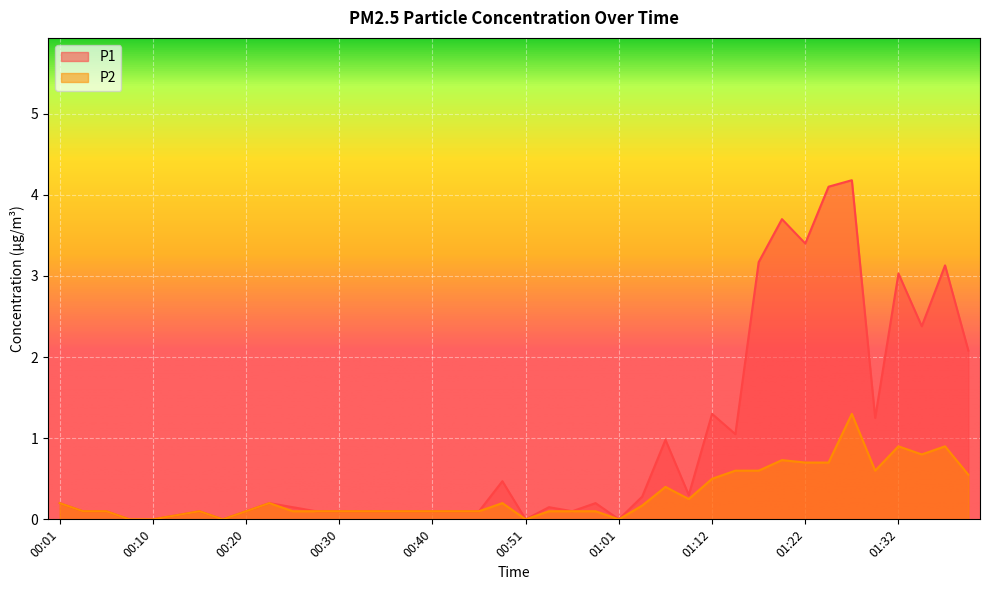

What is the difference between the maximum and minimum values in the P2 series?

1.3